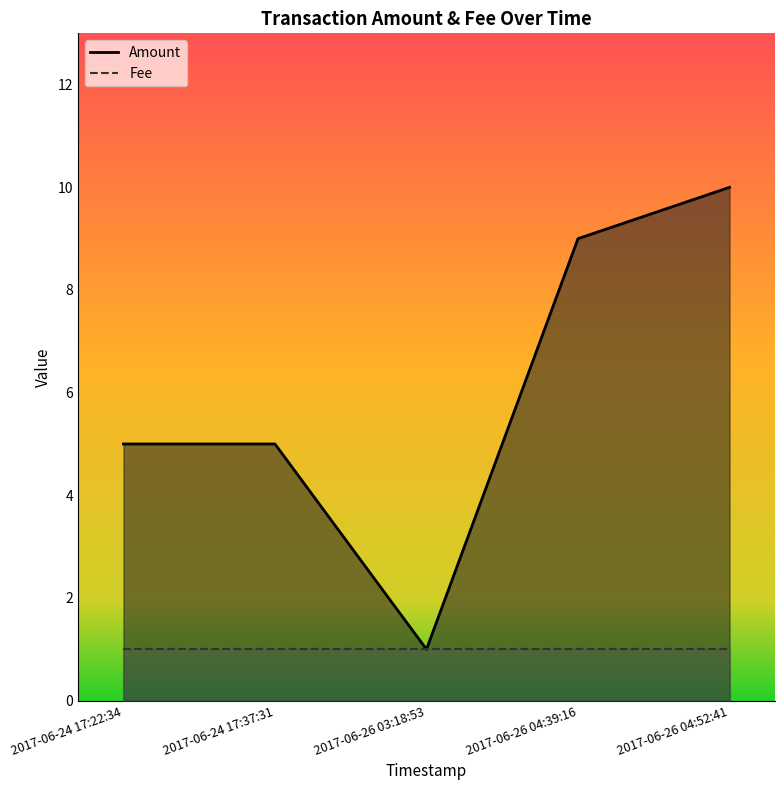

The chart shows a value of 9 at 2017-06-26 04:39:16. True or false?

True